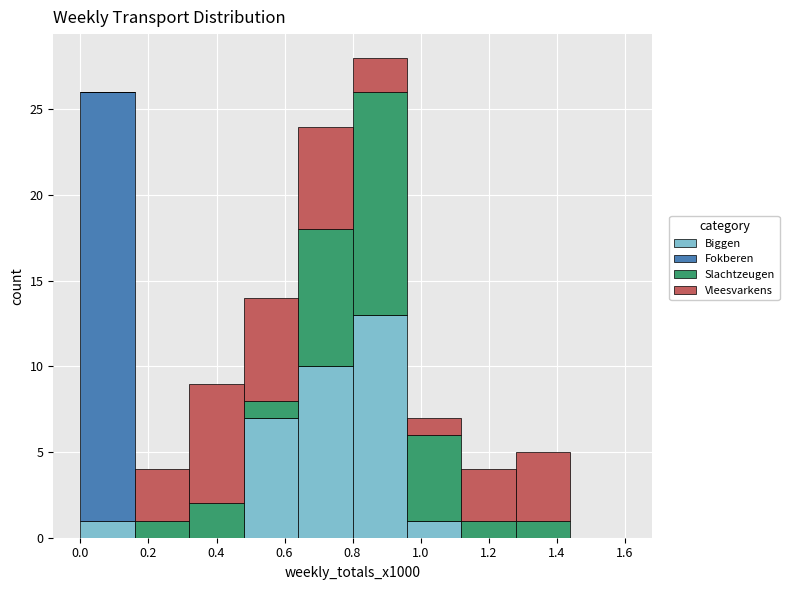

Reading left to right, list every stacked bar in this chart as the range it spans on the x-axis followed by its total height. The values are not printed on the chart, so give them approximately, as read against the axis.

0.00 to 0.16: 26
0.16 to 0.32: 4
0.32 to 0.48: 9
0.48 to 0.64: 14
0.64 to 0.80: 24
0.80 to 0.96: 28
0.96 to 1.12: 7
1.12 to 1.28: 4
1.28 to 1.44: 5
1.44 to 1.60: 0